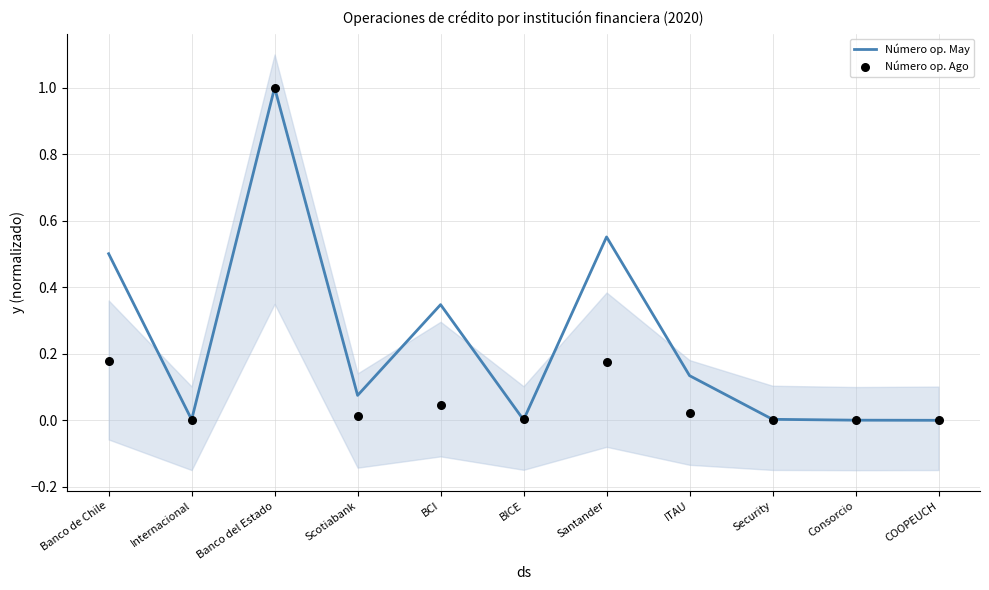

What are all the series names shown in the legend?

Número op. May, Número op. Ago